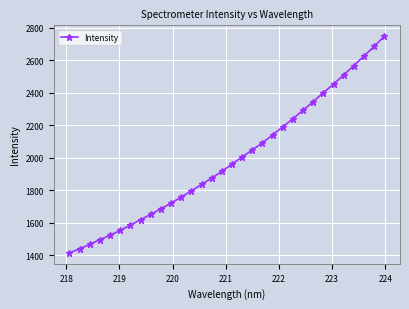

What is the smallest value displayed?

1412.7